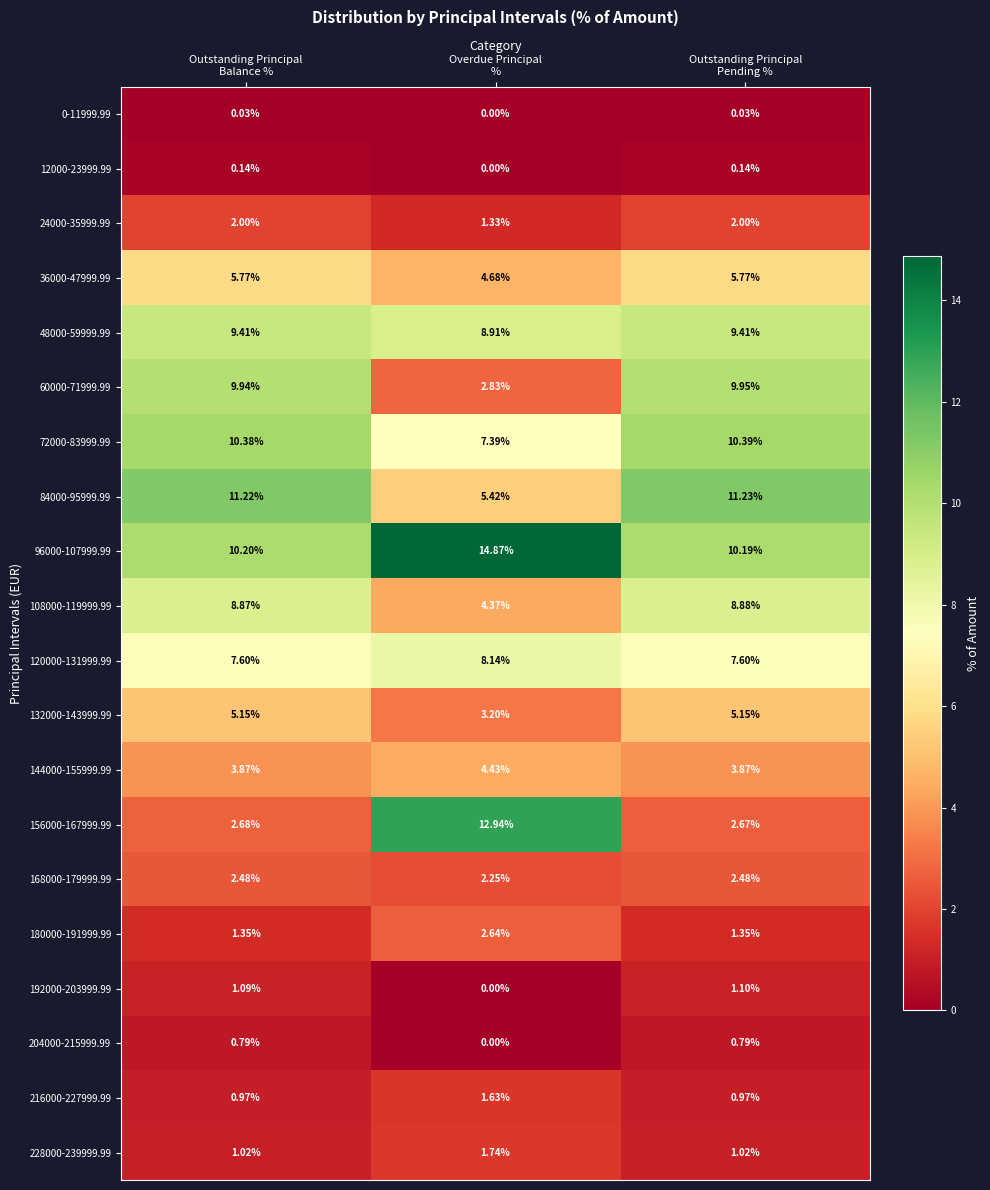

How many data points in 36000-47999.99 are less than 5?

1